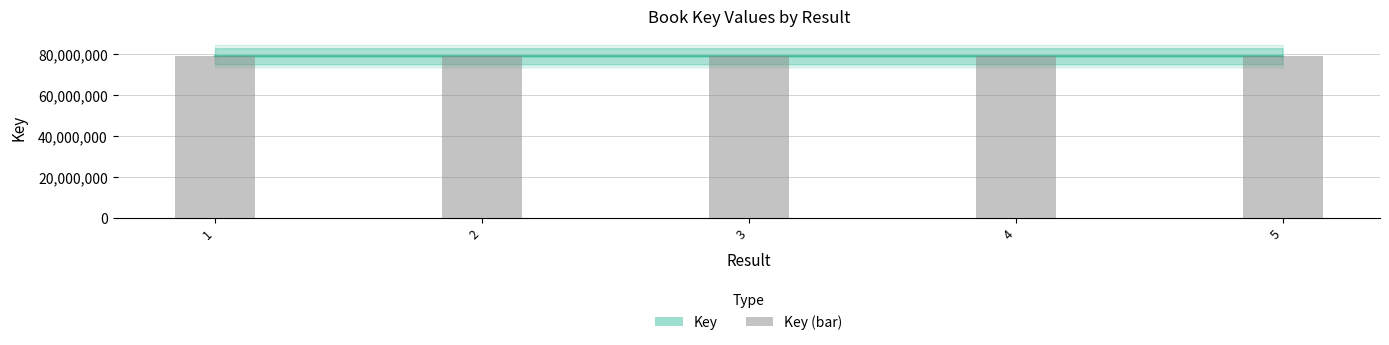

How many data points are less than 78806018?

2